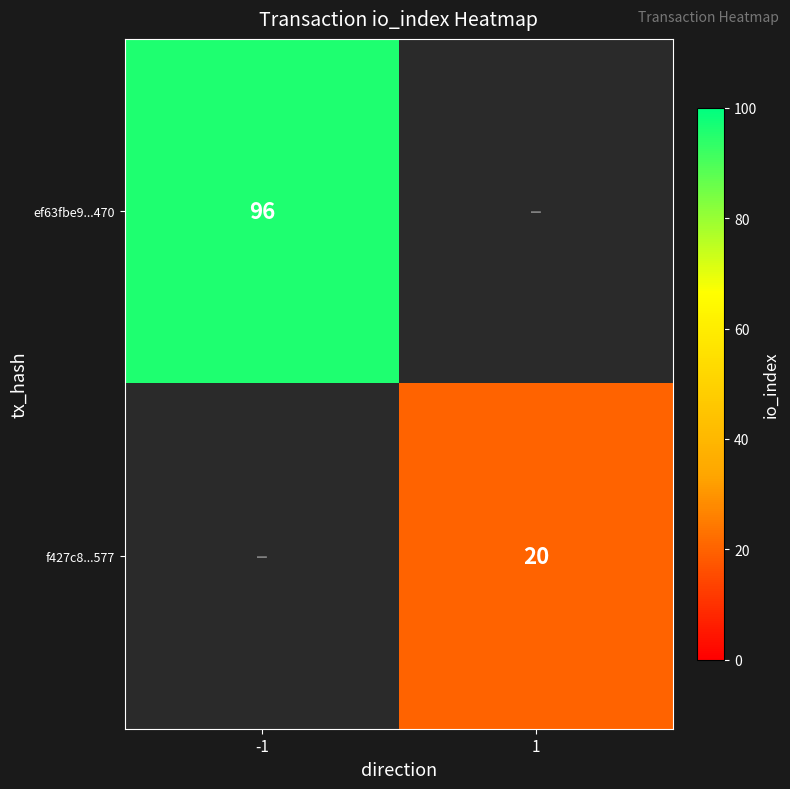

Is it true that f427c8...577 equals 20 at 1?

True